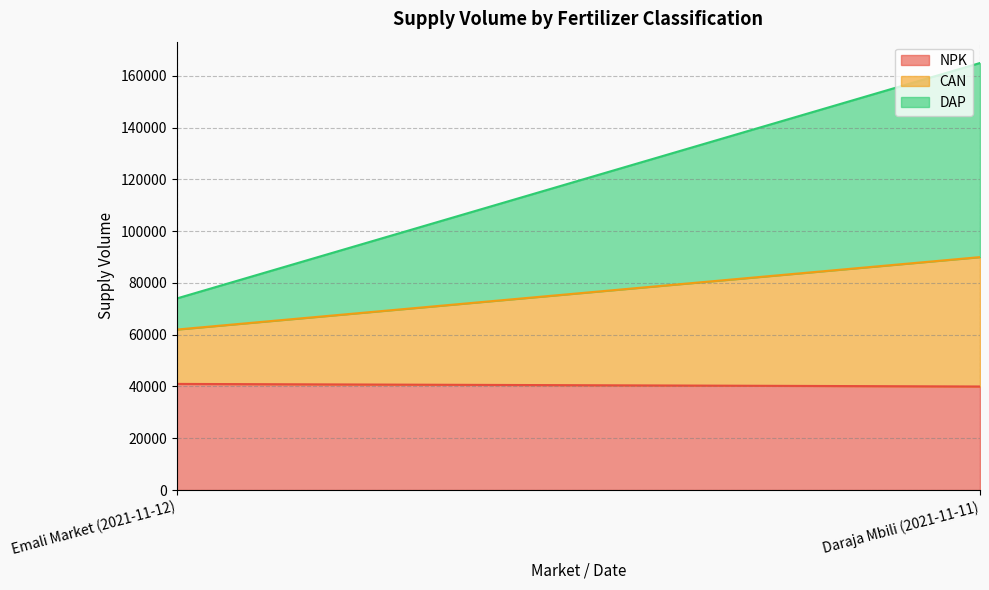

Does the chart display data point markers on the line(s)?

No